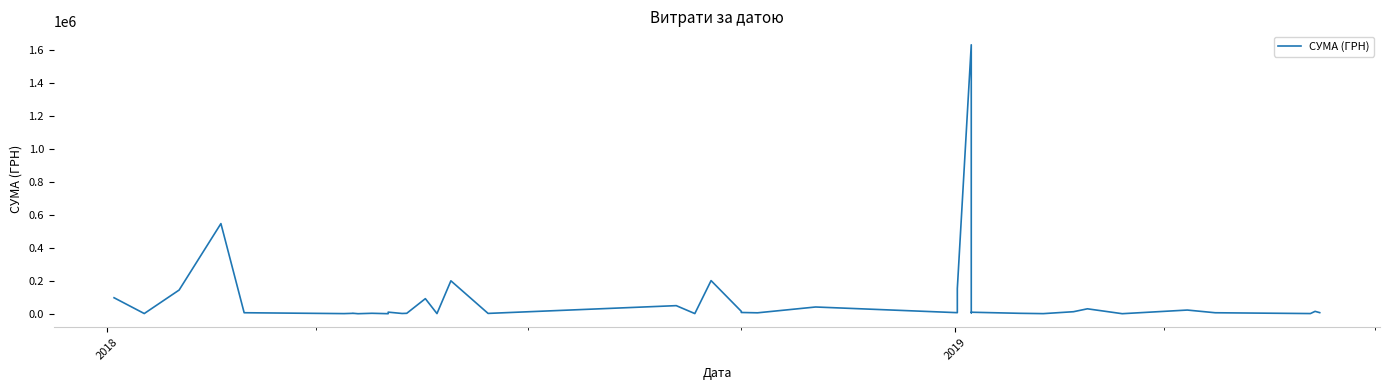

The value at 6 is 633.1. True or false?

False